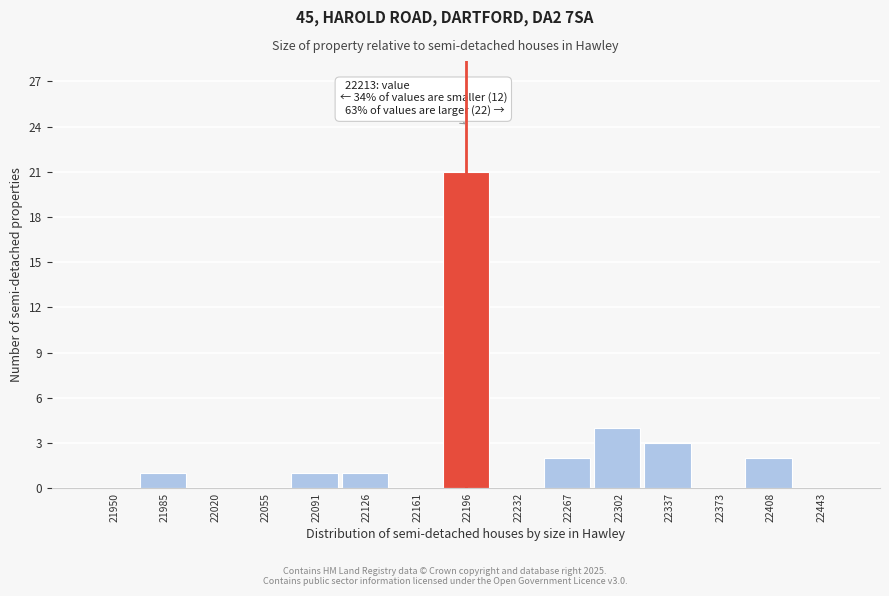

Reading left to right, extract all data points from this chart.

21950=0	21985=1	22020=0	22055=0	22091=1	22126=1	22161=0	22196=21	22232=0	22267=2	22302=4	22337=3	22373=0	22408=2	22443=0